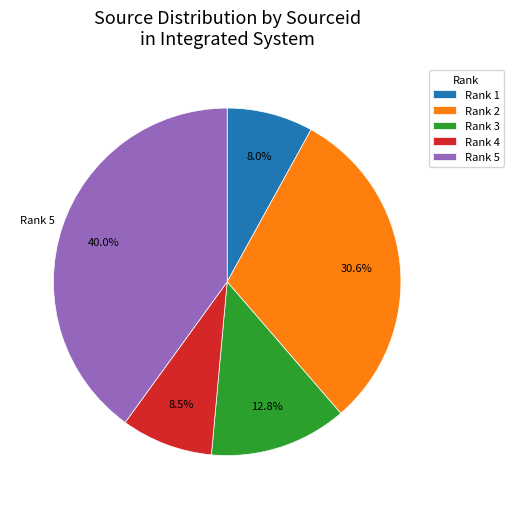

Approximately how many times larger is the value at Rank 5 compared to Rank 4?

4.7